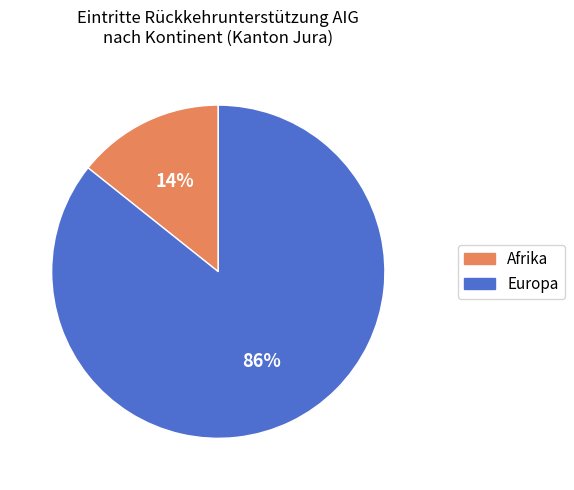

Is there any slice that represents more than half of the pie?

Yes